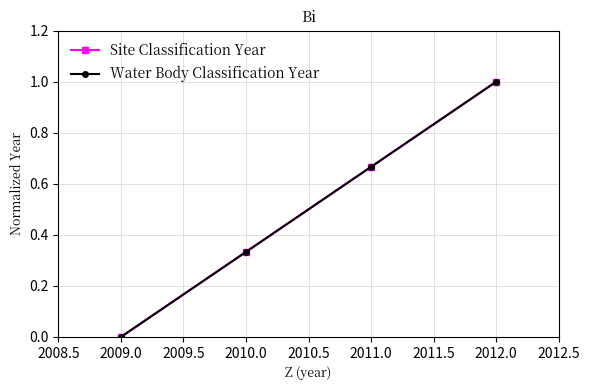

Is this an area chart (filled region under the line)?

No